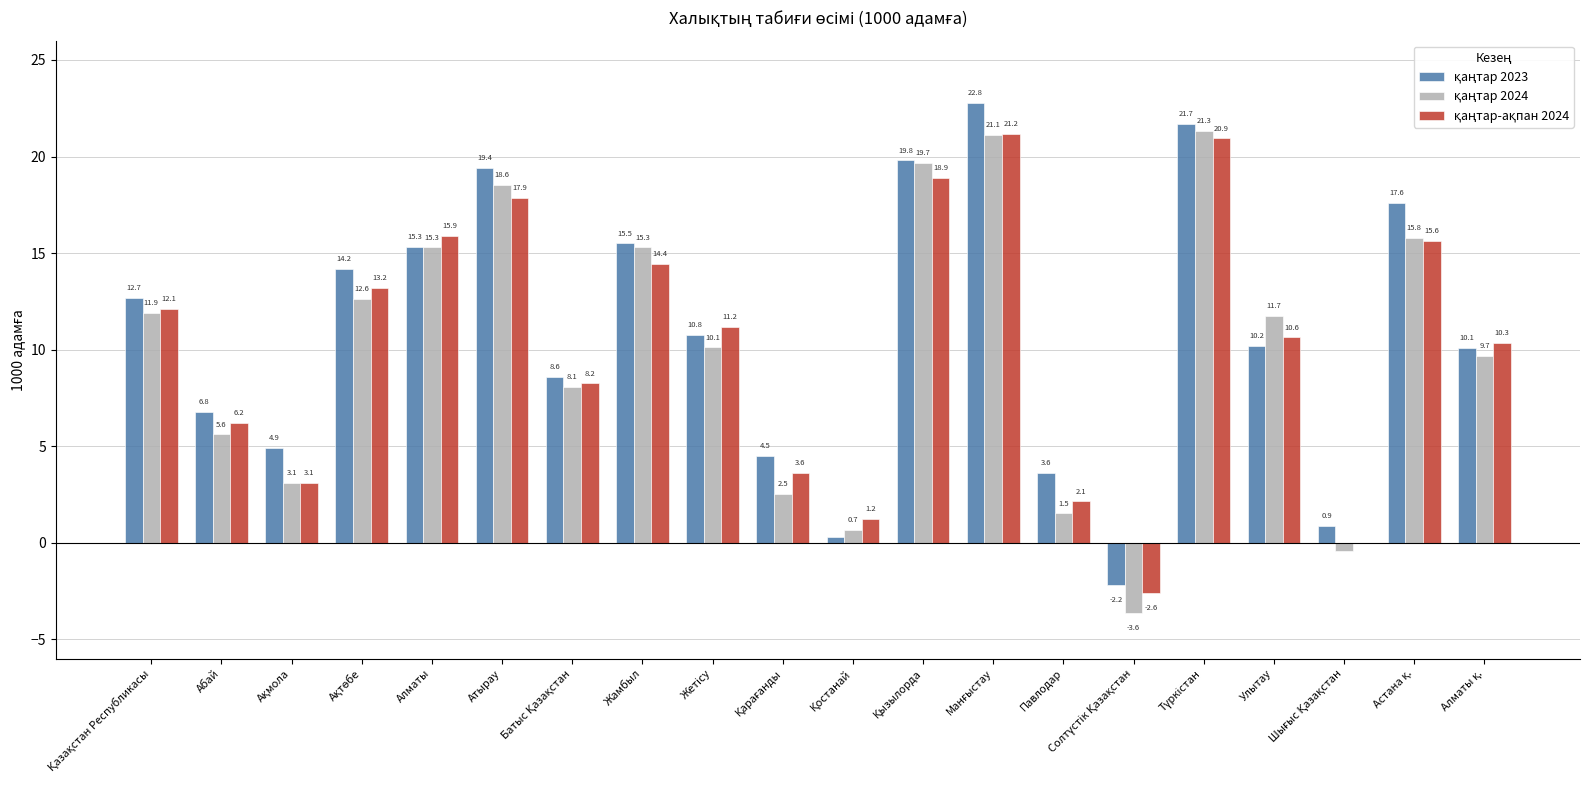

Count the number of data series in this chart.

3